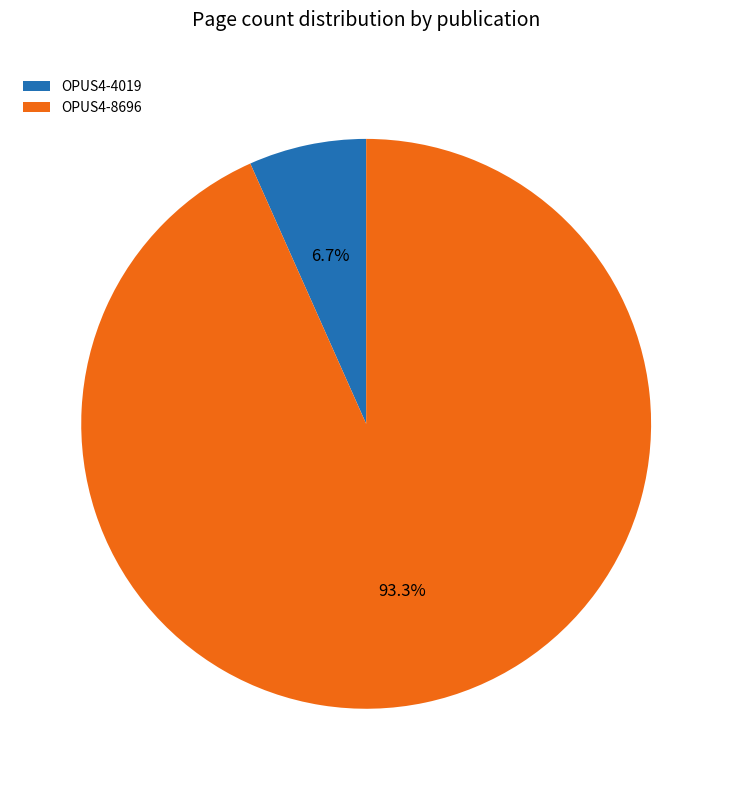

How many segments does this pie chart have?

2